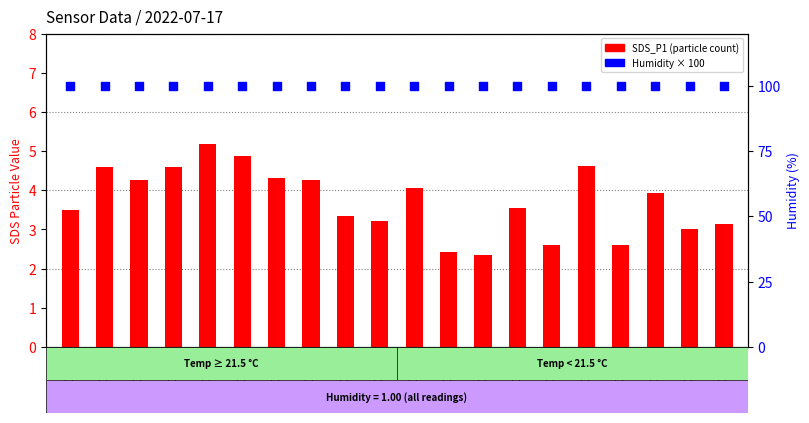

Which series contains the lowest Y value?

SDS_P1